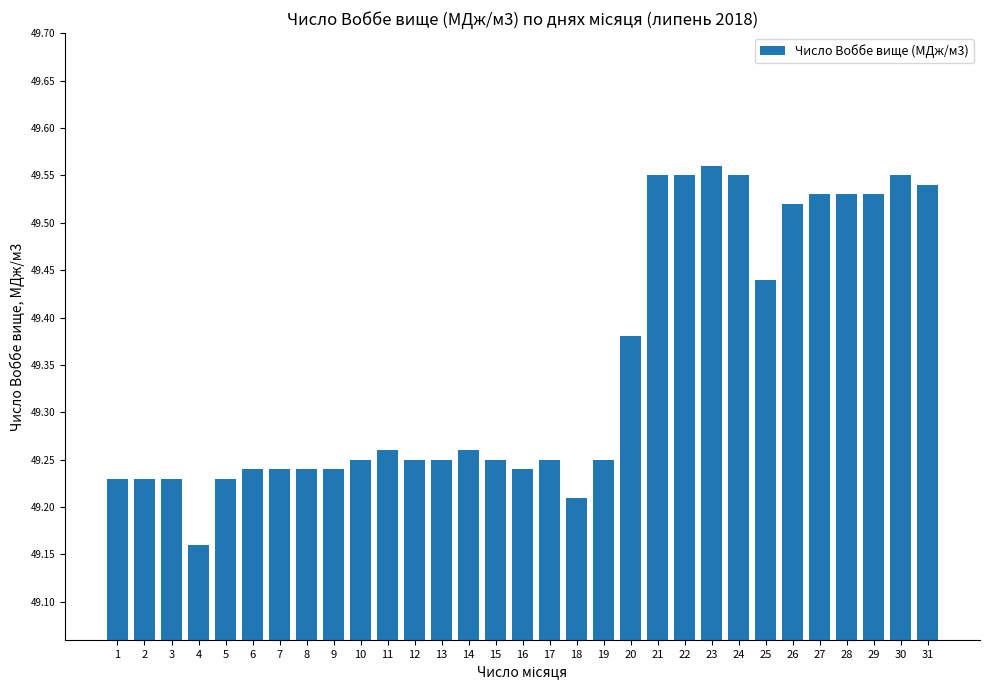

Where is the data nearest to the value 49?

4